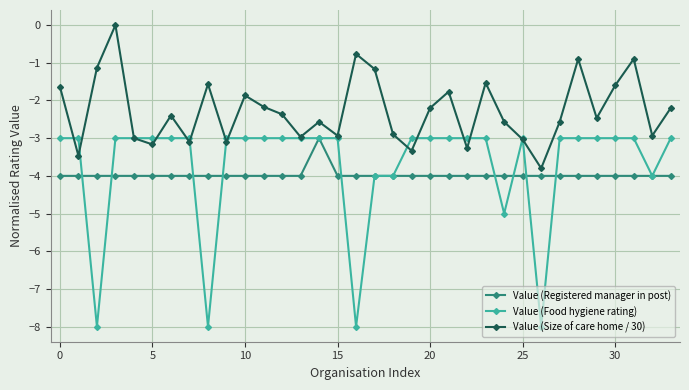

What is the difference between the maximum and second lowest values in the Value (Food hygiene rating) series?

5.0